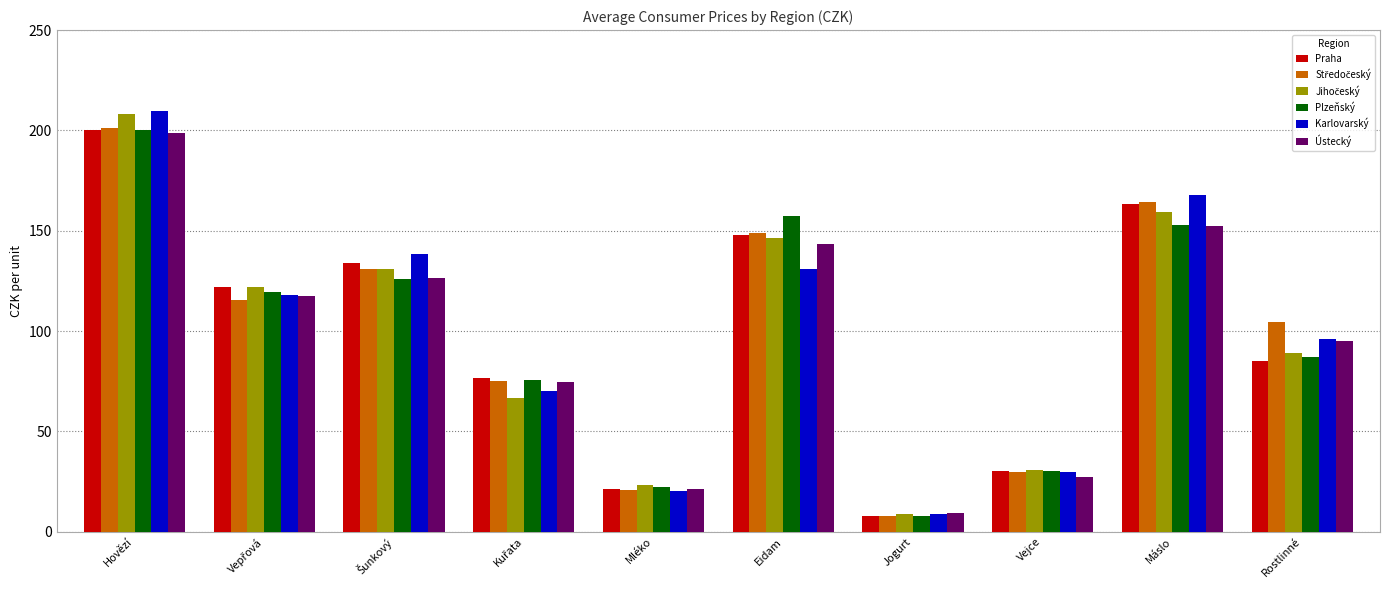

At how many categories does at least one series exceed 37?

7